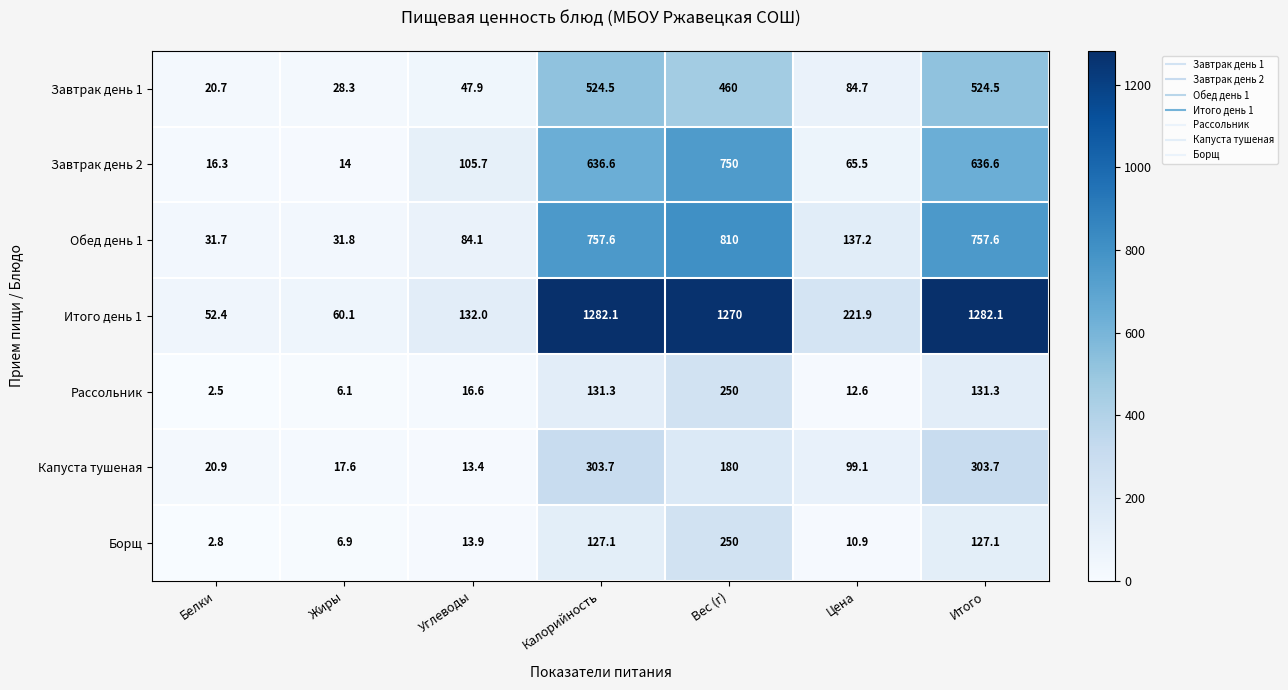

What is the minimum value shown in the chart?

2.5